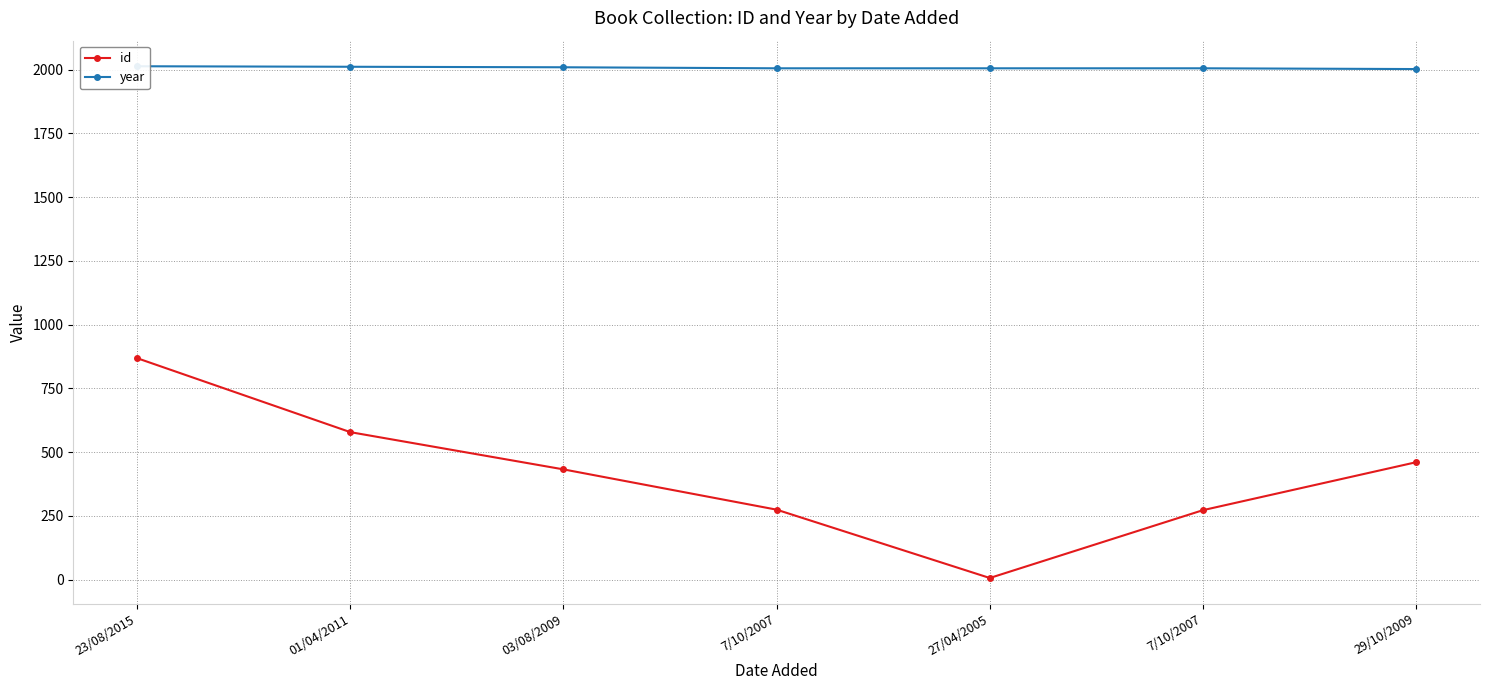

True or false: year has more than 1 points higher than both neighbors.

False